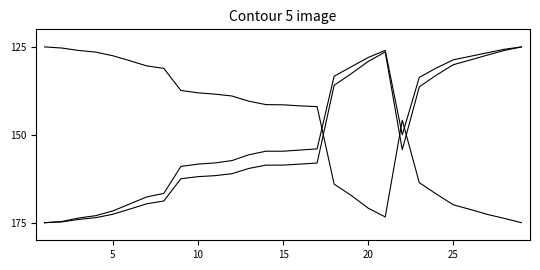

Does the chart display data point markers on the line(s)?

No